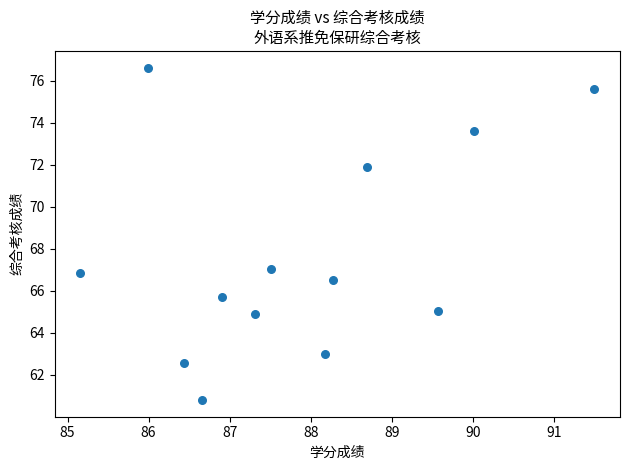

What is the range of X values (max minus min)?

6.3